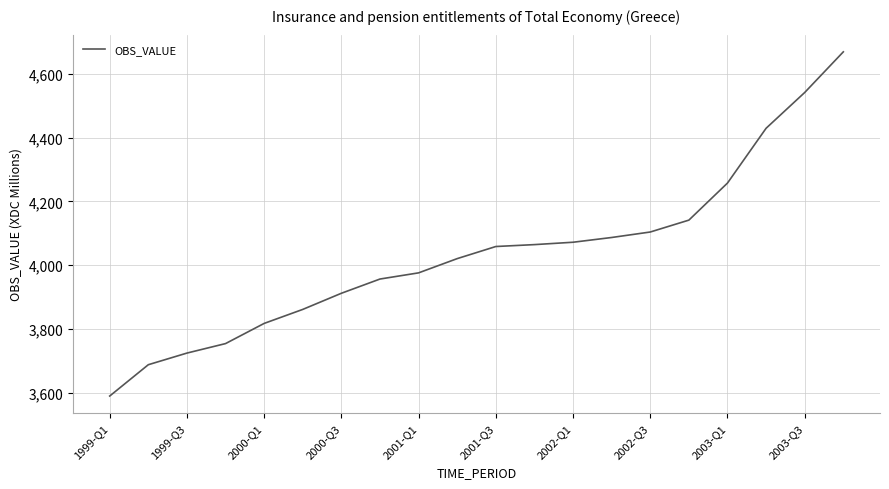

What is the maximum value shown in the chart?

4668.7